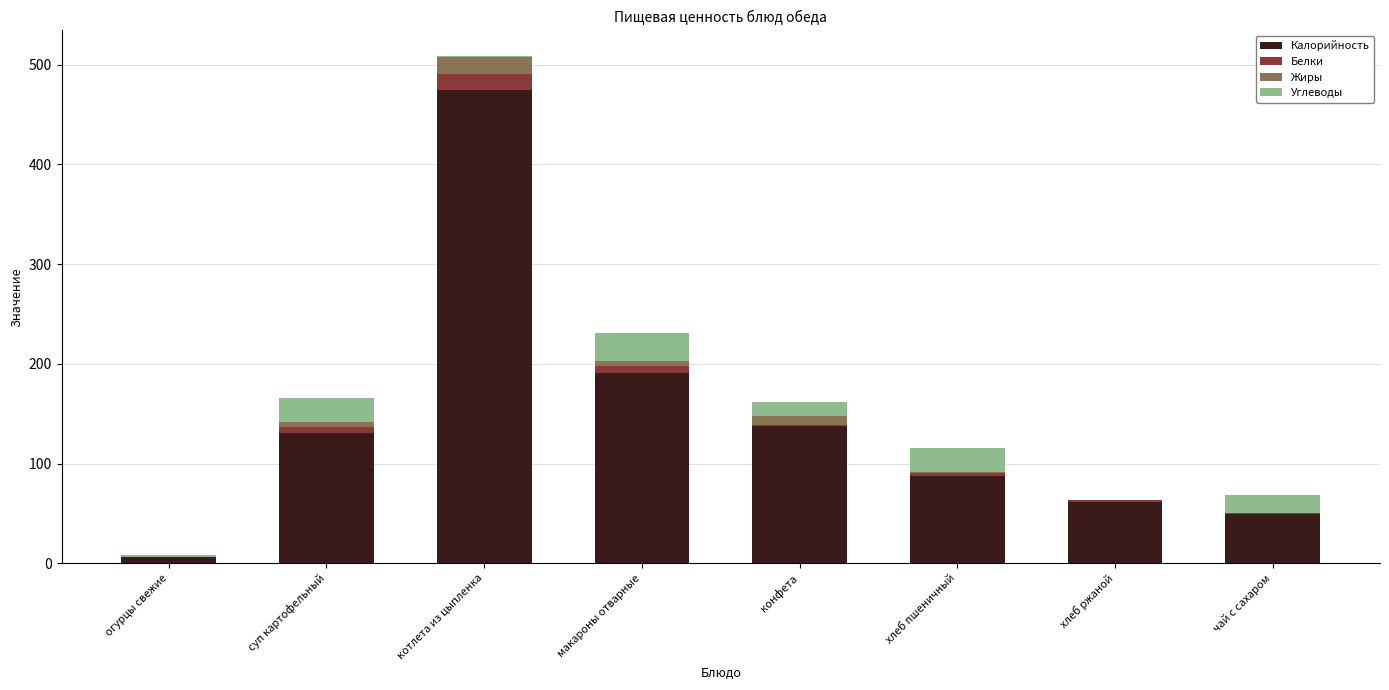

At which category is the sum across all series the highest?

котлета из цыпленка